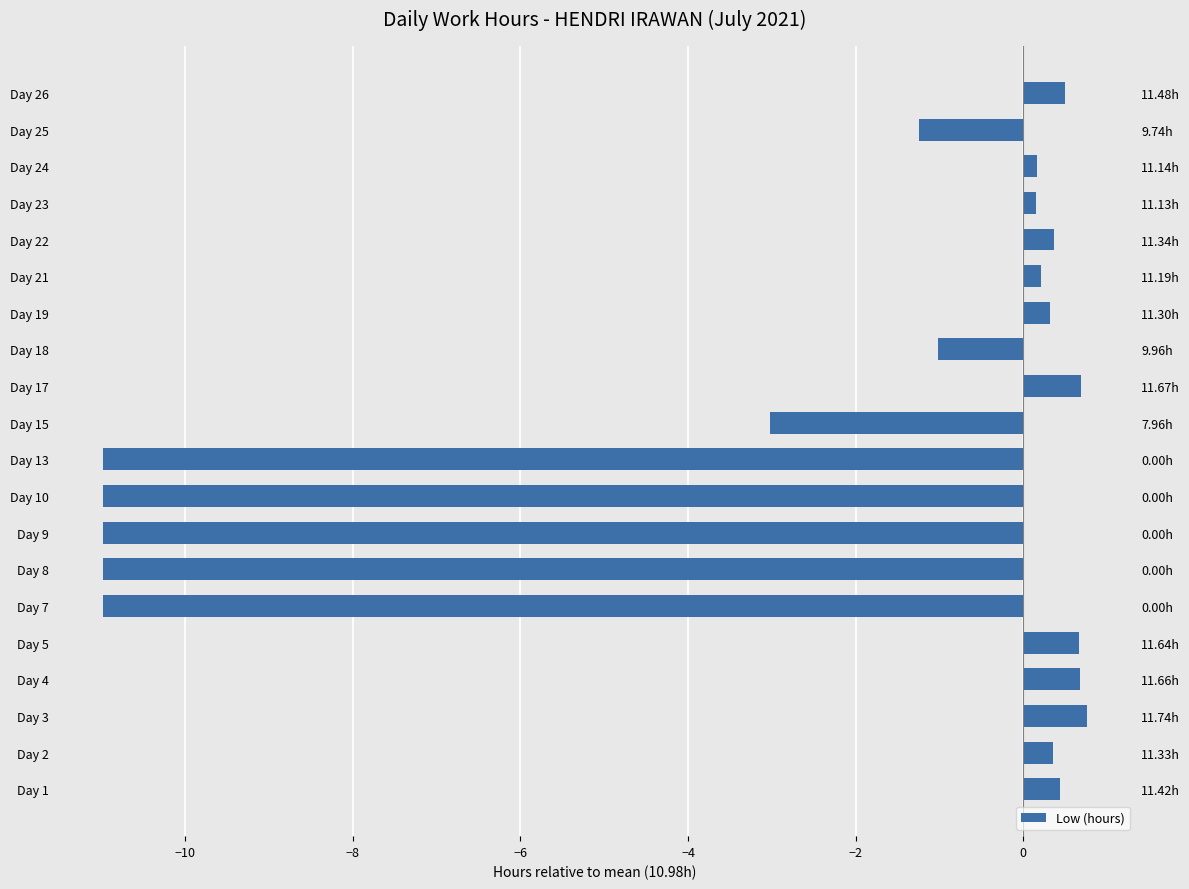

The value at Day 7 is -17.9. True or false?

False